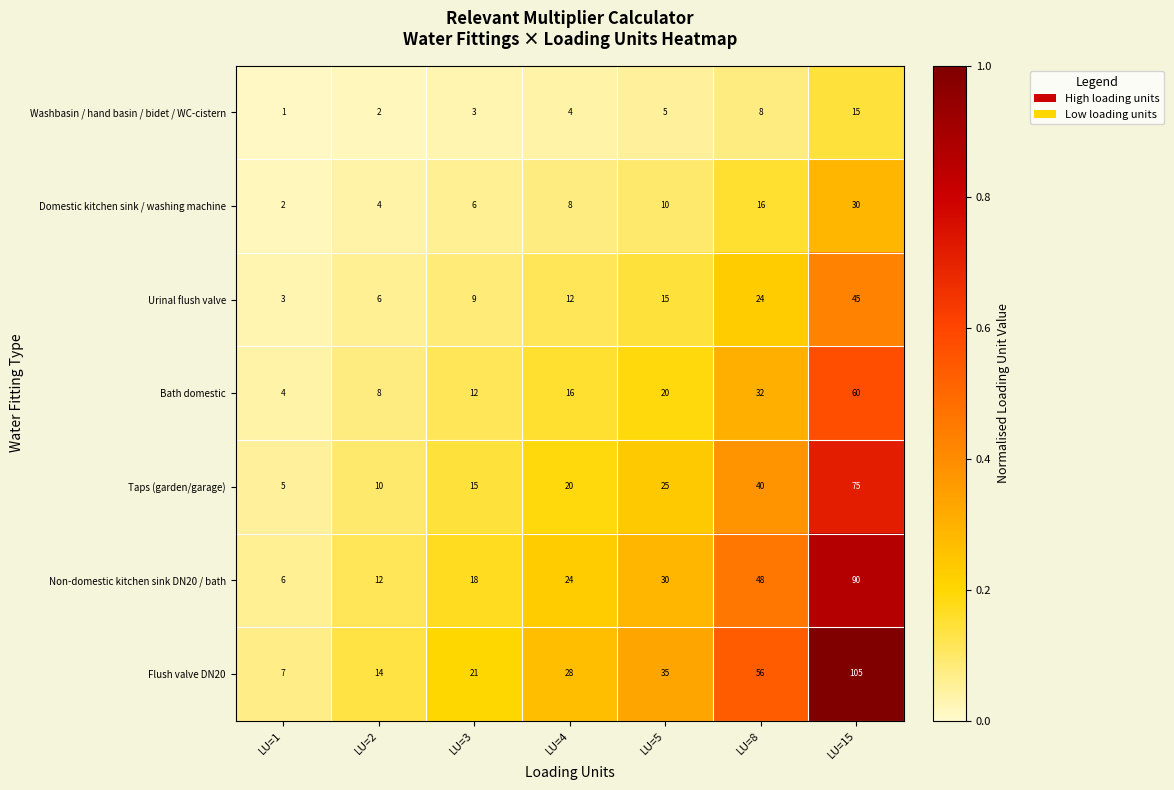

The Washbasin / hand basin / bidet / WC-cistern series shows 1 at LU=2. True or false?

False